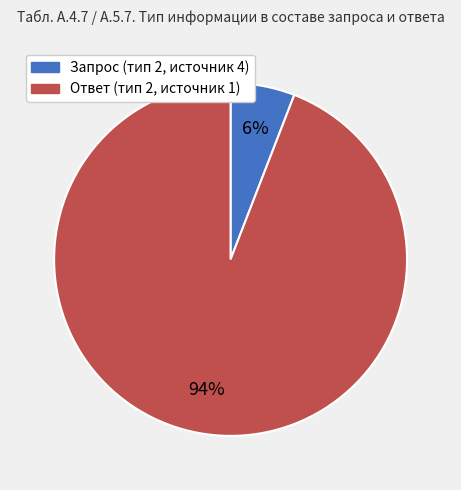

Which category has the biggest portion of the pie?

Ответ (тип 2, источник 1)